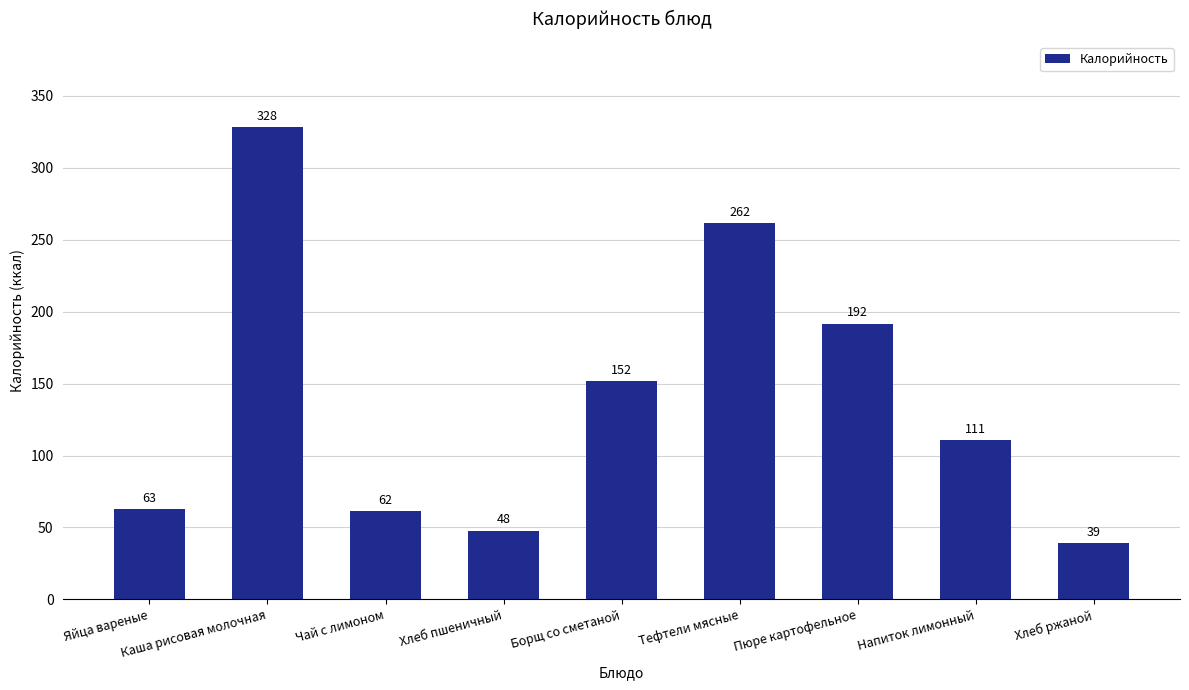

At which category does the chart reach its minimum across all series?

Хлеб ржаной